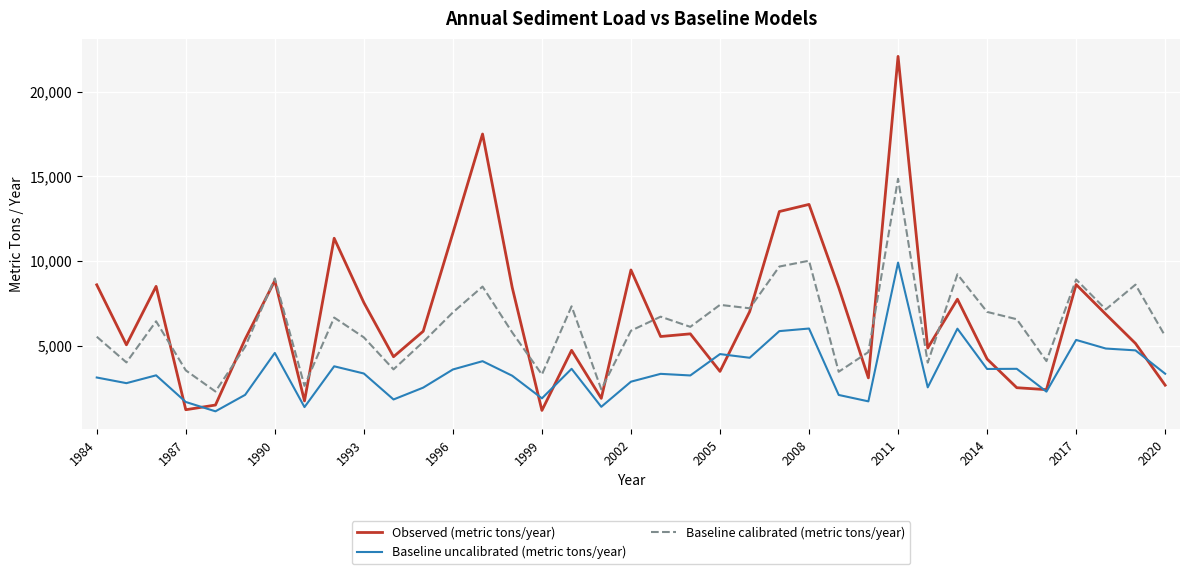

What is the highest value of the Baseline uncalibrated (metric tons/year) series?

9899.0